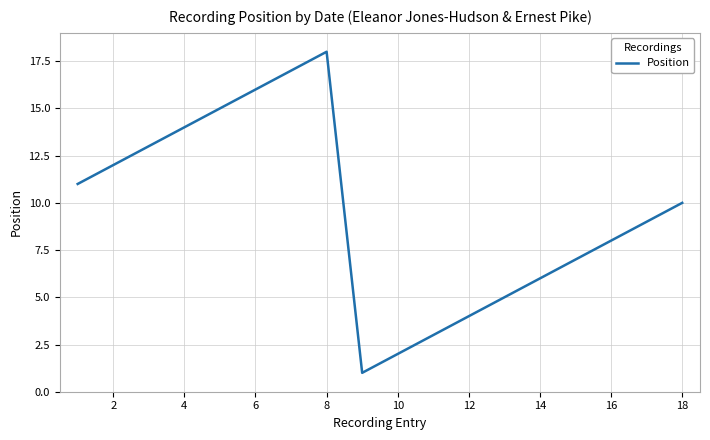

What is the greatest value displayed?

18